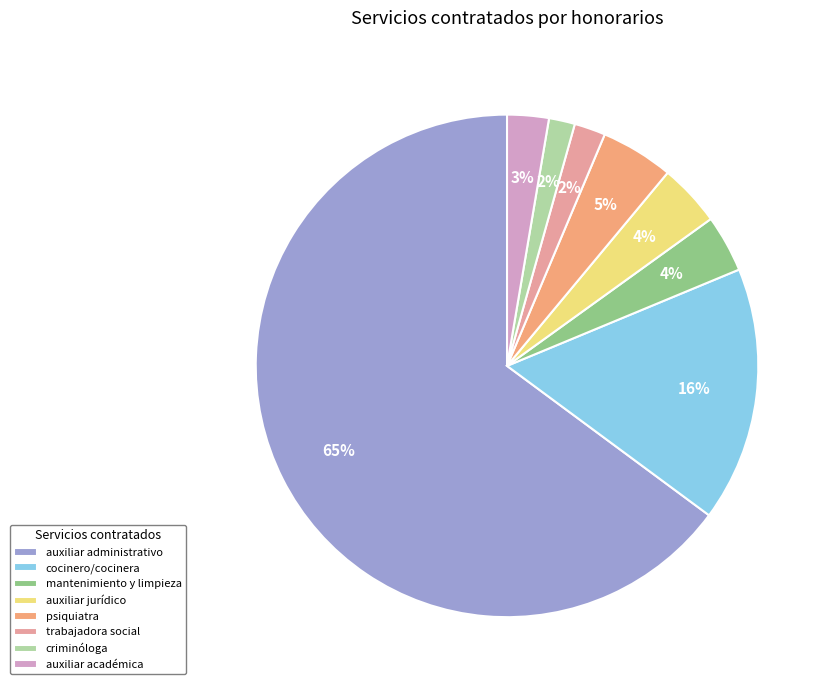

Which category has the biggest portion of the pie?

auxiliar administrativo